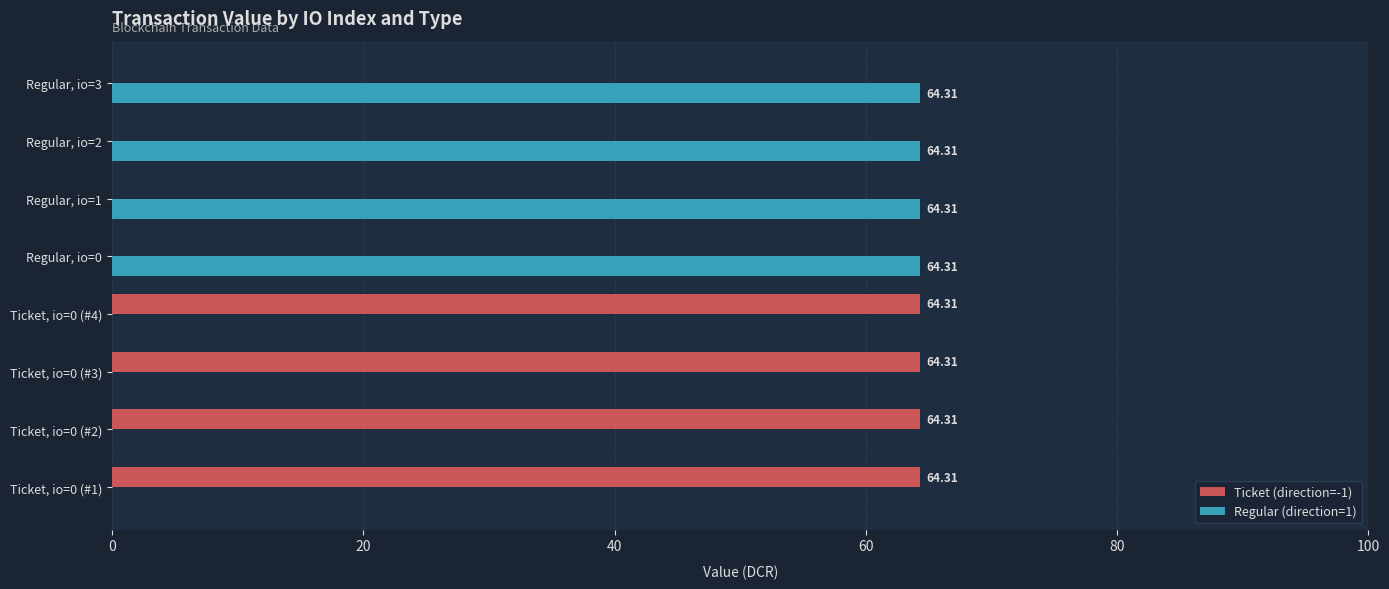

How many values in the Regular (direction=1) series exceed 64?

4